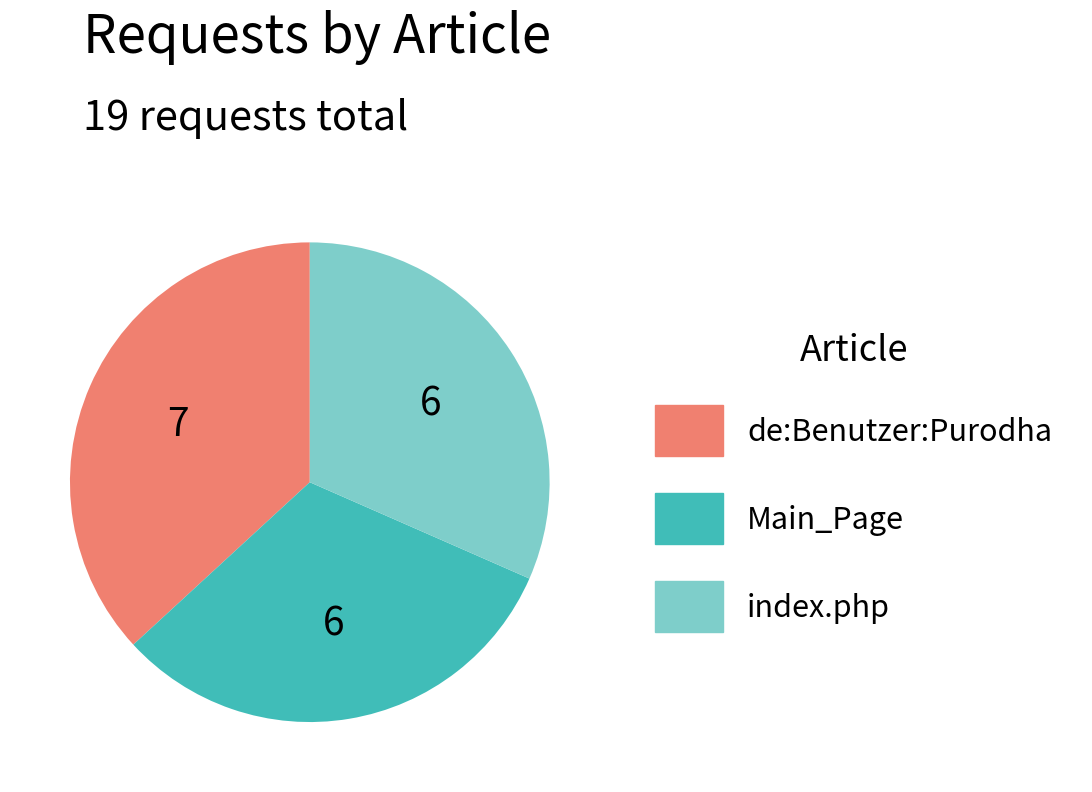

Which category has the biggest portion of the pie?

de:Benutzer:Purodha